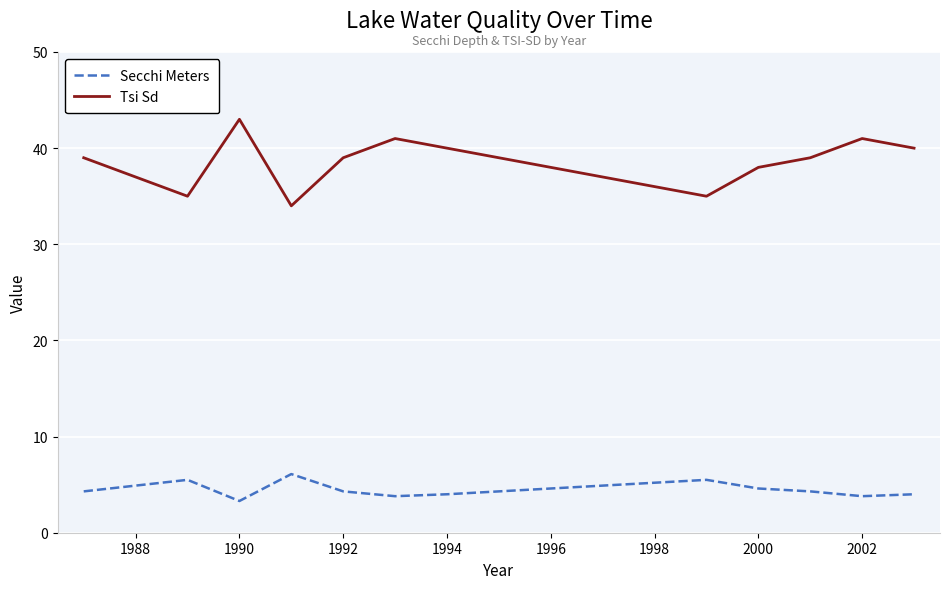

True or false: Secchi Meters and Tsi Sd cross at least once.

False